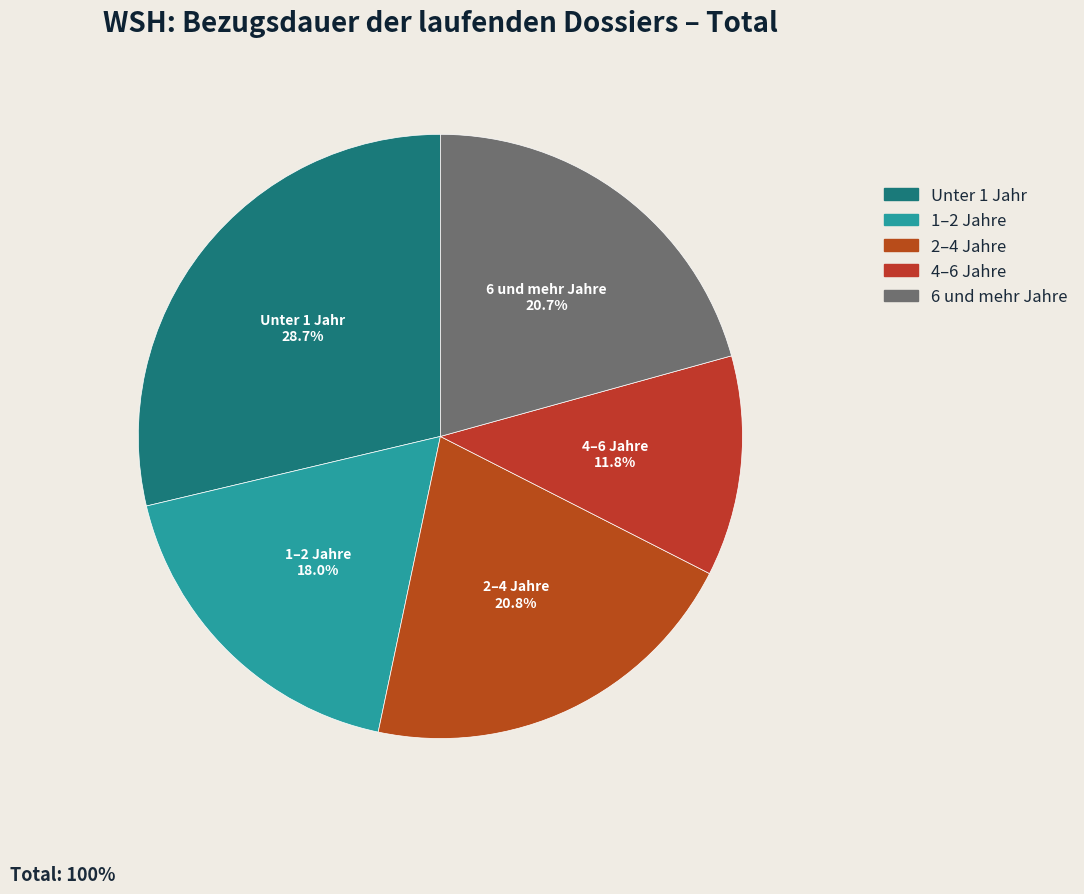

The 6 und mehr Jahre slice represents 21% of the pie. True or false?

True